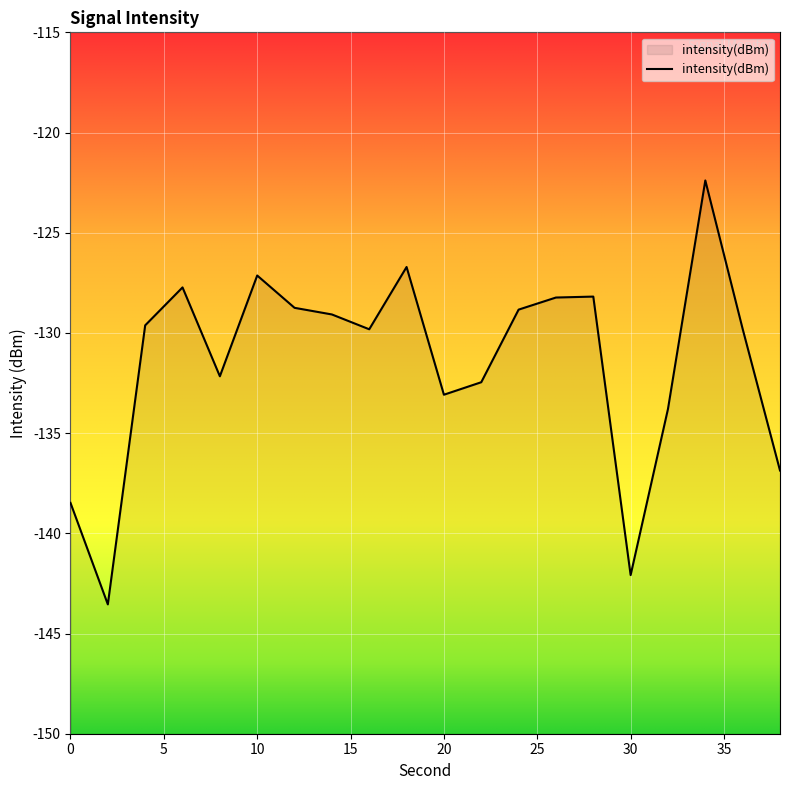

Rank the categories by value from highest to lowest.

34, 18, 10, 6, 28, 26, 12, 24, 14, 4, 36, 16, 8, 22, 20, 32, 38, 0, 30, 2